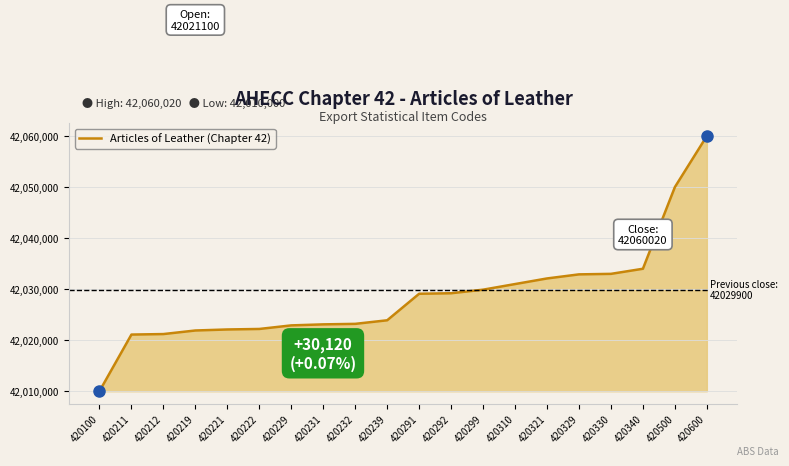

Which label corresponds to the largest value in the chart?

420600